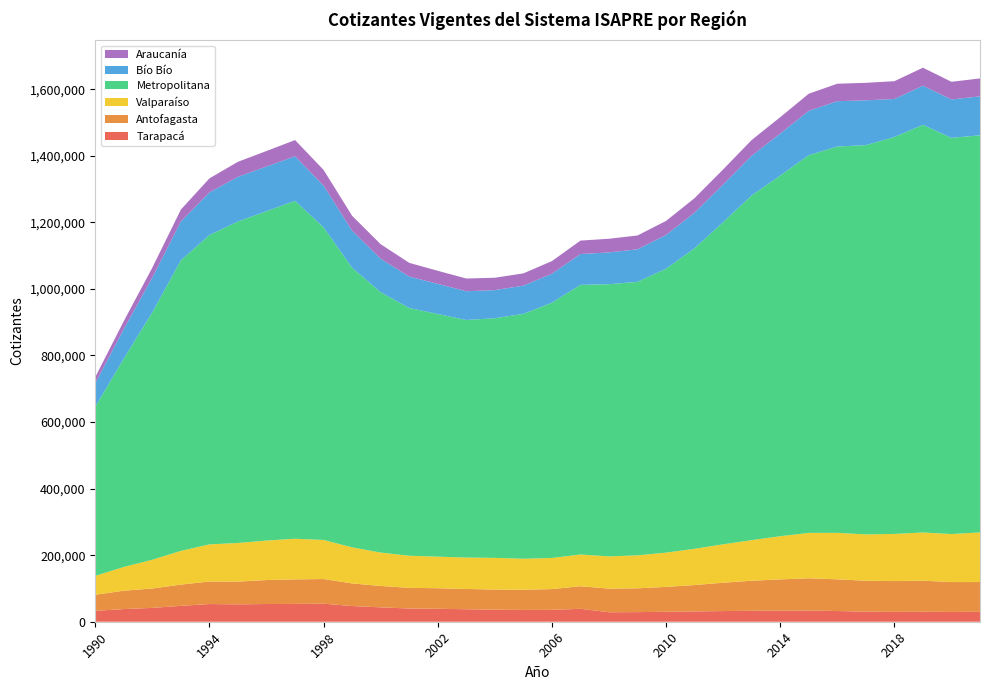

Reading right to left, list all the values displayed in this chart.

Tarapacá: 29761	29387	29965	29477	30377	32097	33639	33107	32870	32042	31015	29872	28889	28449	38829	35595	35446	36176	37462	38934	39690	43194	47113	54292	53490	53233	52178	53157	47691	41644	37985	32837
Antofagasta: 89509	89830	93471	92661	92829	95351	96884	94119	90327	85181	79286	74839	71509	71121	67840	62502	60671	60456	61034	61739	62074	64353	67981	74009	73726	72047	68399	67642	63933	58208	55218	48229
Valparaíso: 149031	144279	144722	141663	139247	139574	136374	129763	121918	115427	108910	102991	99026	96800	95340	93426	93139	95248	94350	94823	96515	100279	108361	117428	122105	118646	116096	111591	101235	86475	71389	56783
Metropolitana: 1193329	1190478	1224922	1192811	1169506	1160838	1134960	1083636	1035934	967860	903140	853026	821882	817853	810131	766979	735797	720129	713750	729181	744478	782337	840181	939204	1015341	989762	965922	929596	873260	743435	626188	508281
Bío Bío: 117093	115302	117574	114049	134800	136188	133201	126222	119130	113177	106819	101484	97889	95441	92697	87079	84811	84394	86428	90522	94349	100496	111325	125450	133856	134087	134254	127901	116451	104569	88999	70739
Araucanía: 53737	53102	54072	53507	52556	52508	51477	49200	47281	45422	43696	42133	41406	41100	40351	38031	36829	37164	38242	39295	41245	43712	44682	47181	48777	46607	45212	42254	35880	29762	23644	18206